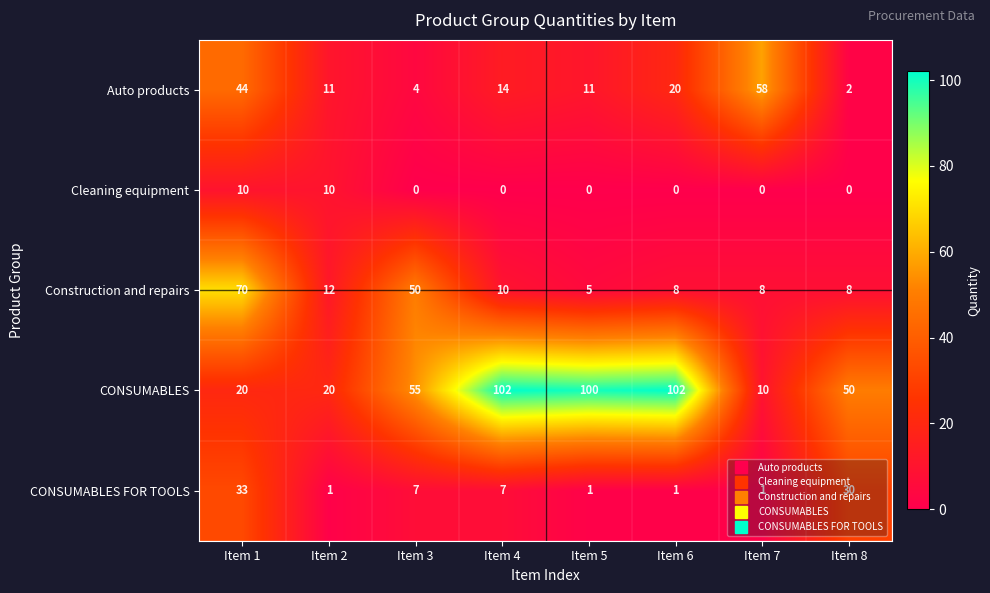

What is the difference between the CONSUMABLES values at Item 4 and Item 7?

92